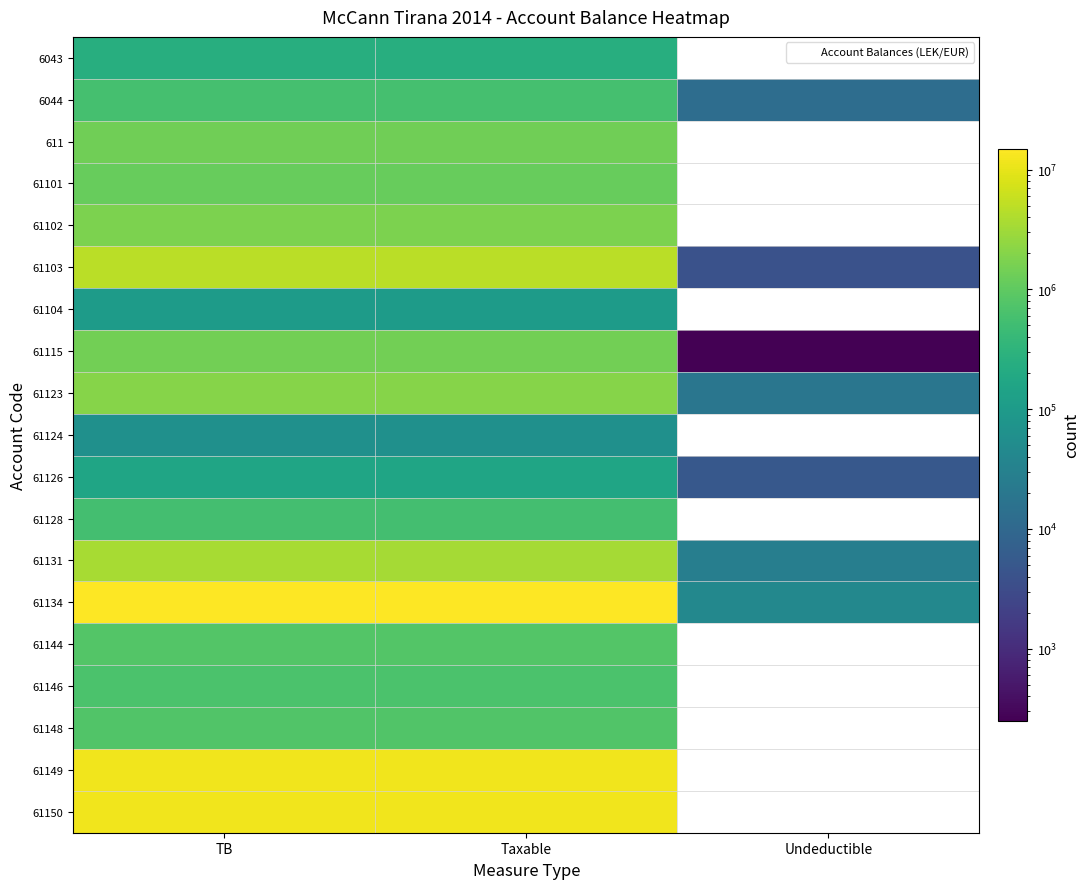

How many values in the 61150 series exceed 11574631?

2